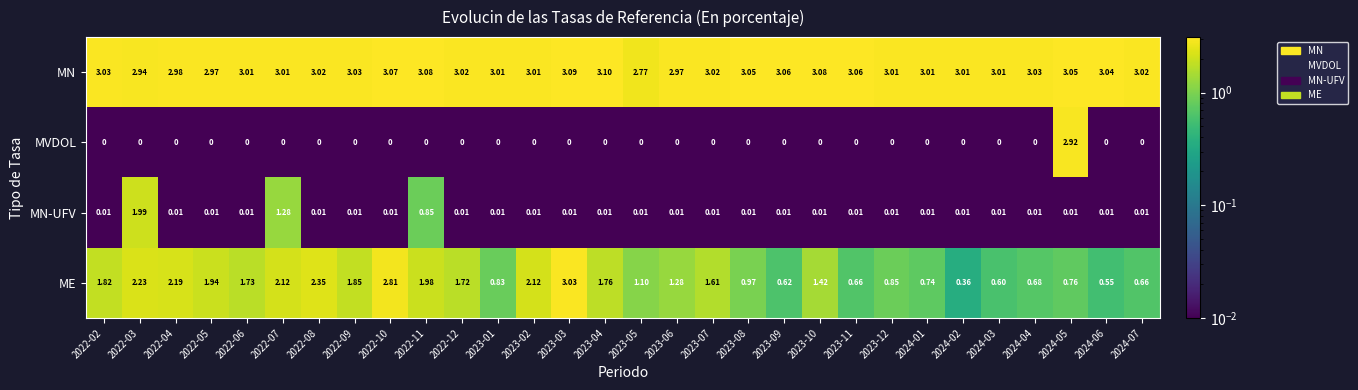

Which series changed the most between 2023-11 and 2024-05?

MVDOL